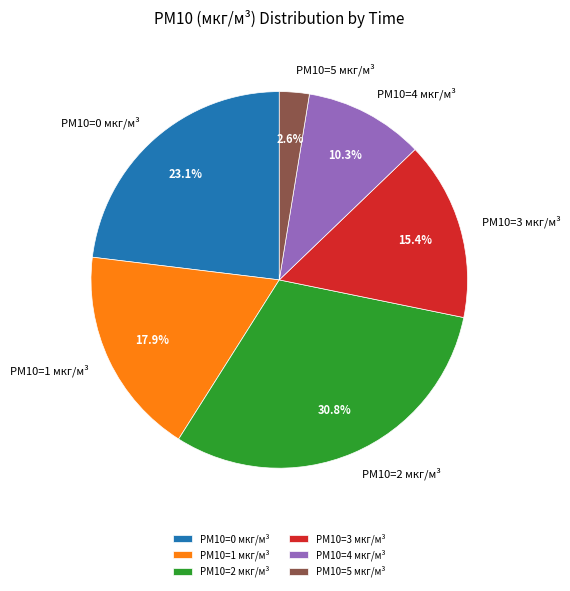

Is there any slice that represents more than half of the pie?

No